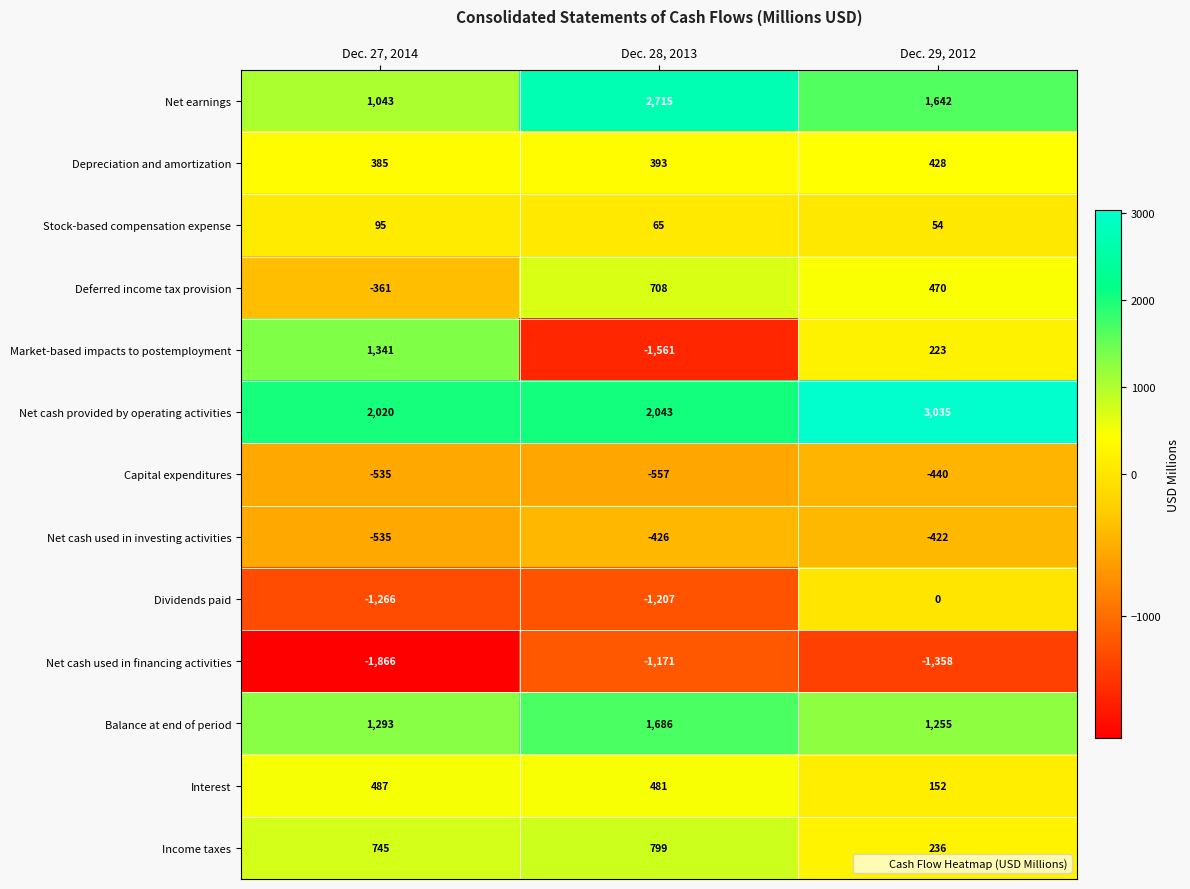

What is the difference between the maximum and minimum values in the Capital expenditures series?

117